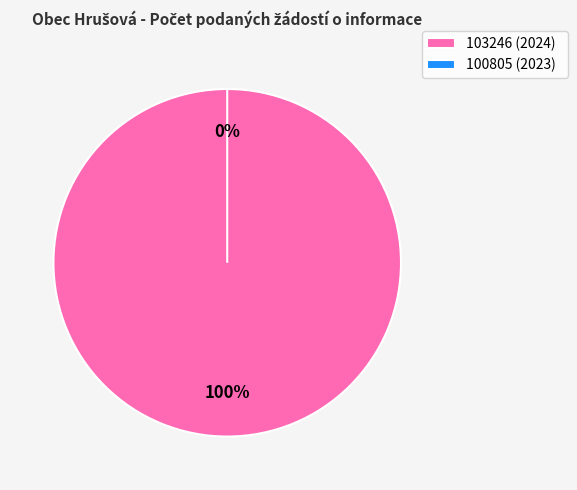

The 103246 (2024) slice represents 100% of the pie. True or false?

True